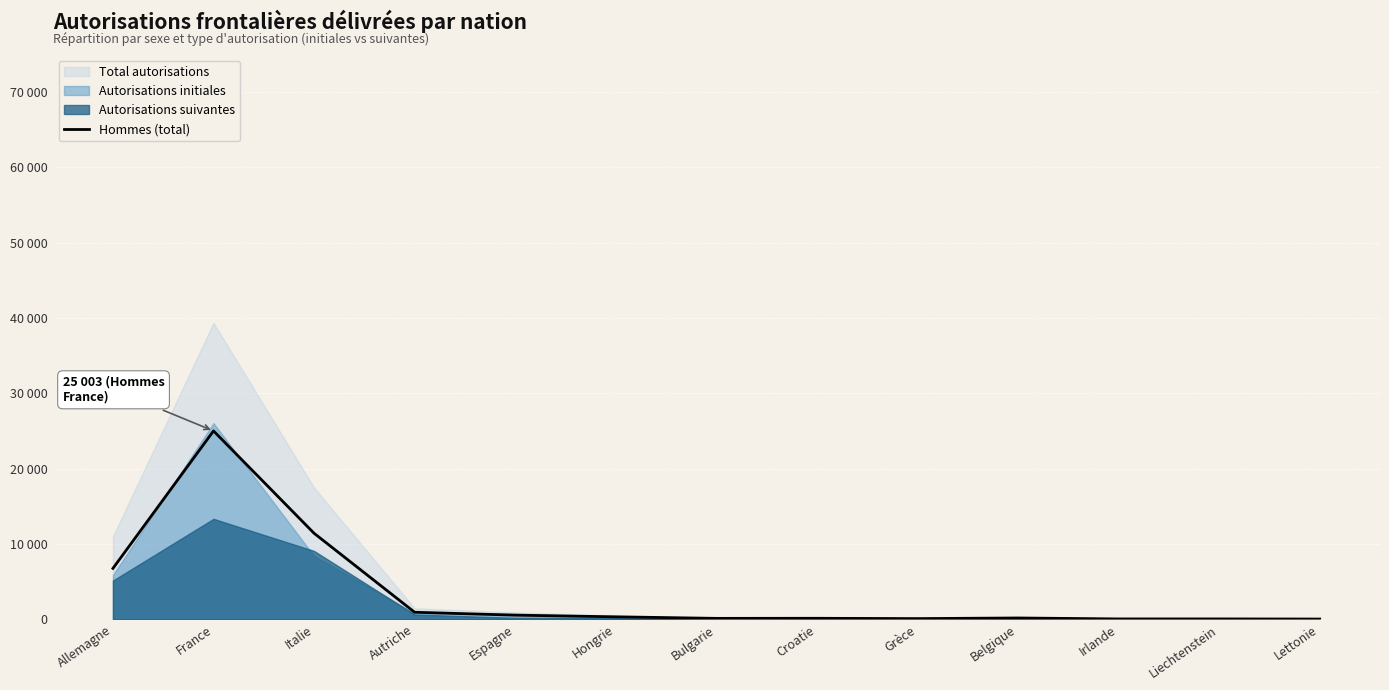

Which label corresponds to the largest value in the chart?

France